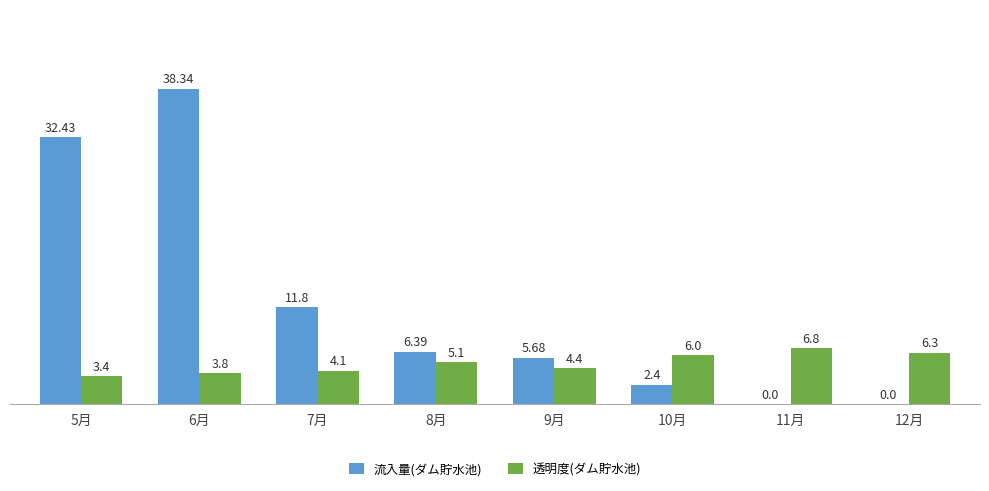

Which series has the largest total across all categories?

流入量(ダム貯水池)